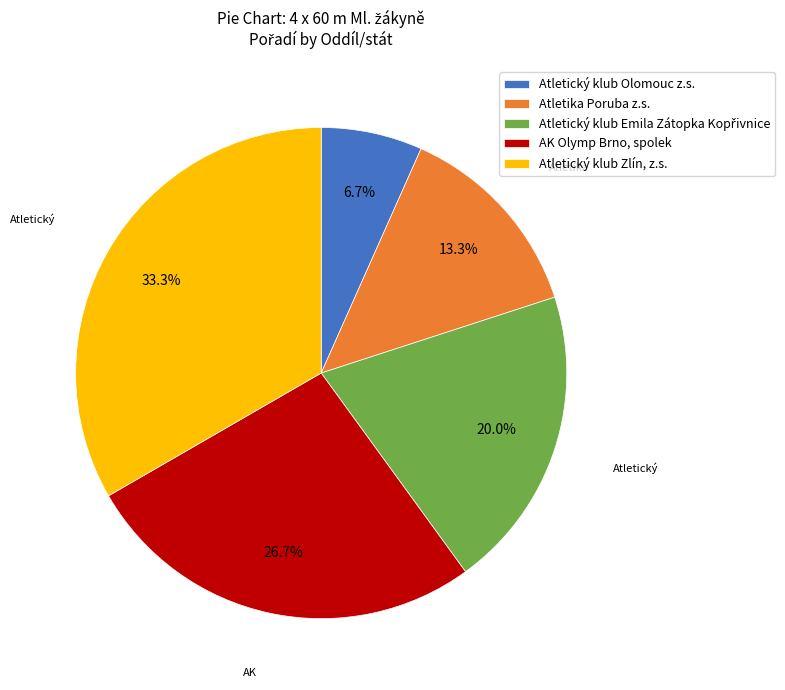

Which category has the biggest portion of the pie?

Atletický klub Zlín, z.s.